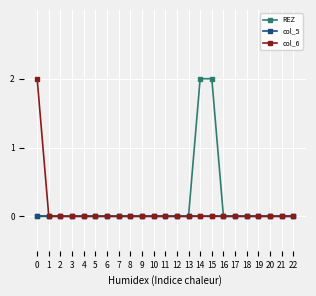

How many series are shown in this chart?

3